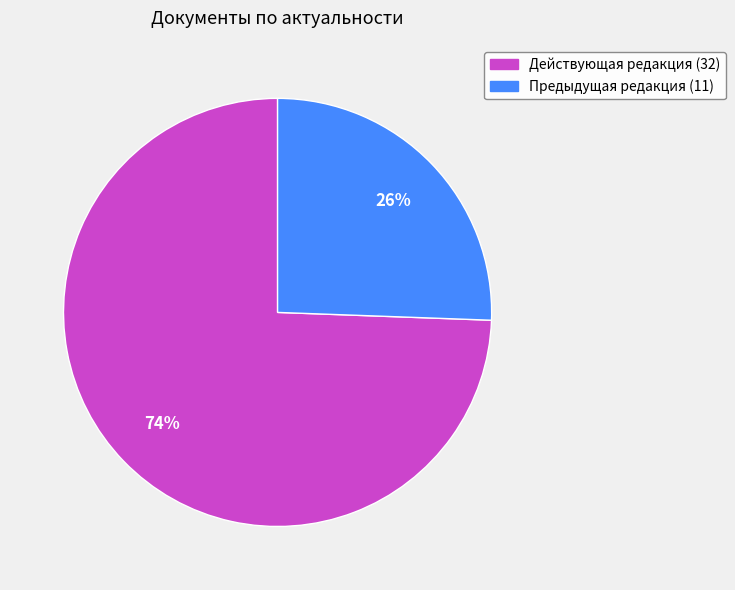

Rank the categories by value from lowest to highest.

Предыдущая редакция, Действующая редакция